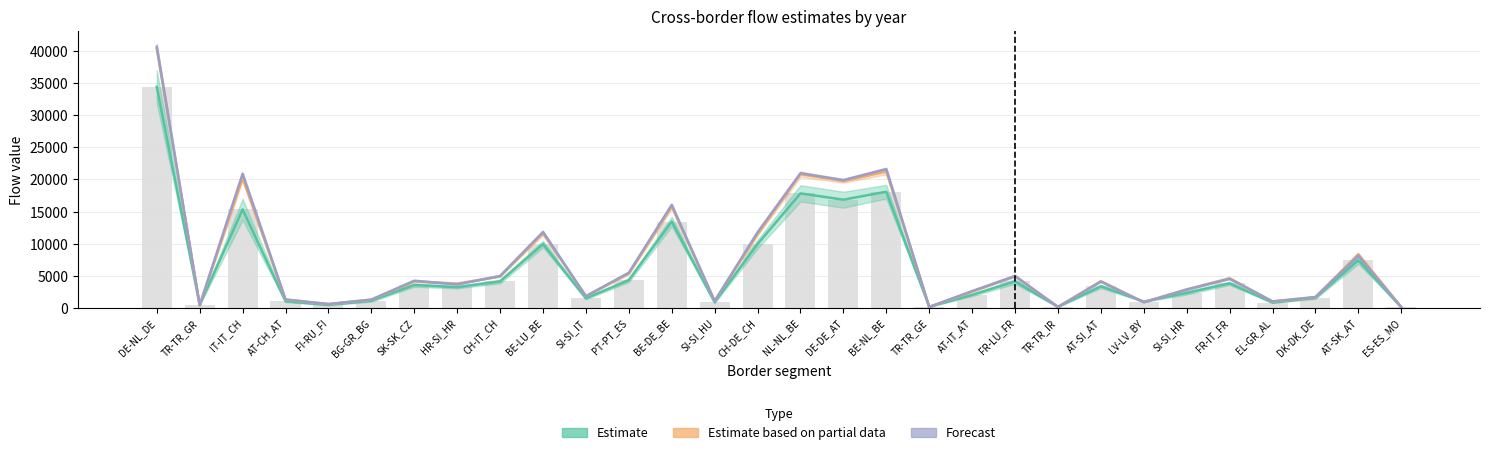

What is the spread (max minus min) of values at TR-TR_IR?

9.0